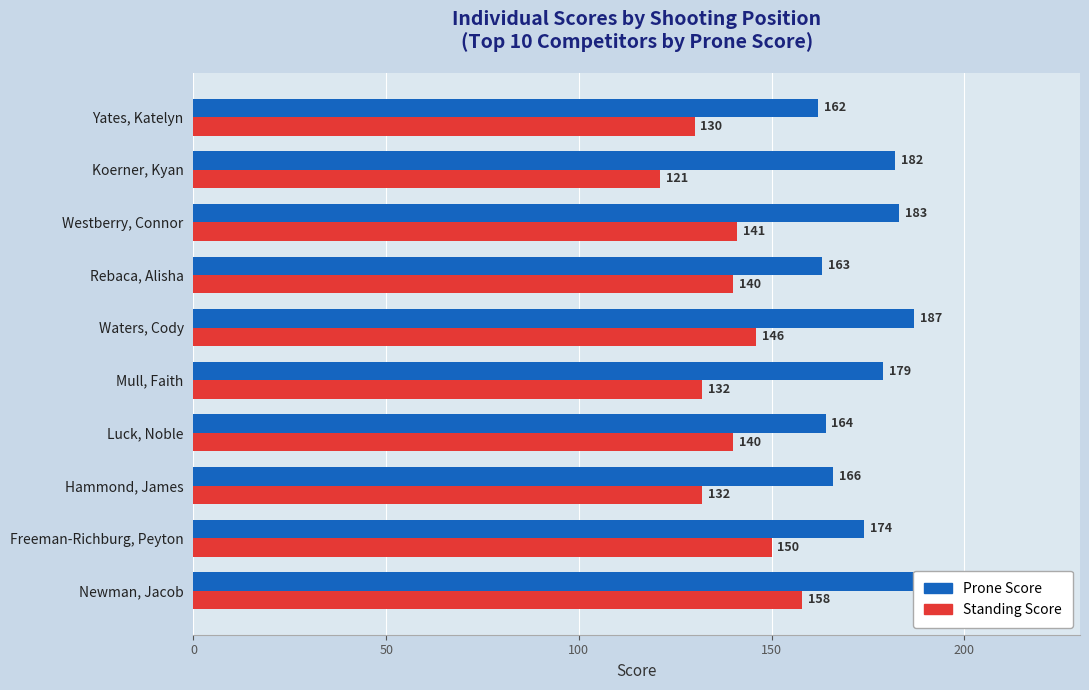

What is the minimum value shown in the chart?

121